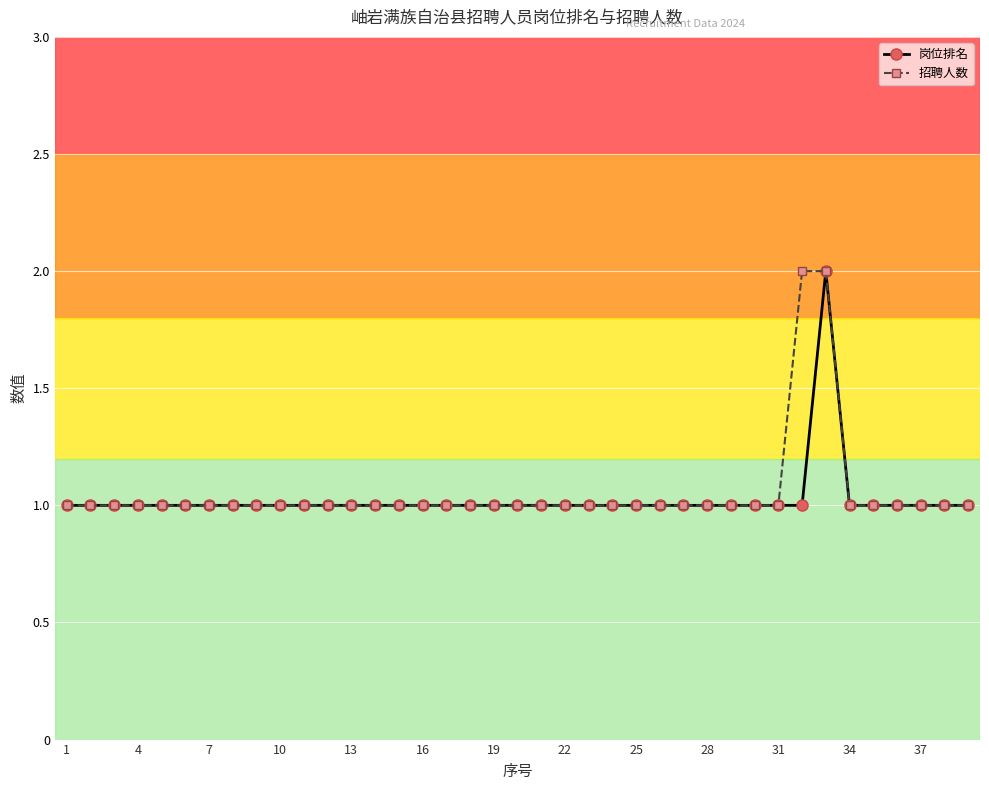

What is the value of the 岗位排名 point at the 39th from the left?

1